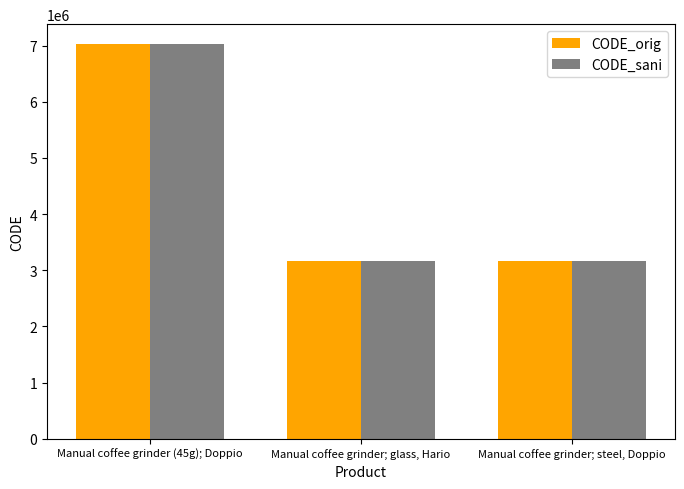

At which category does the chart reach its peak across all series?

Manual coffee grinder (45g); Doppio